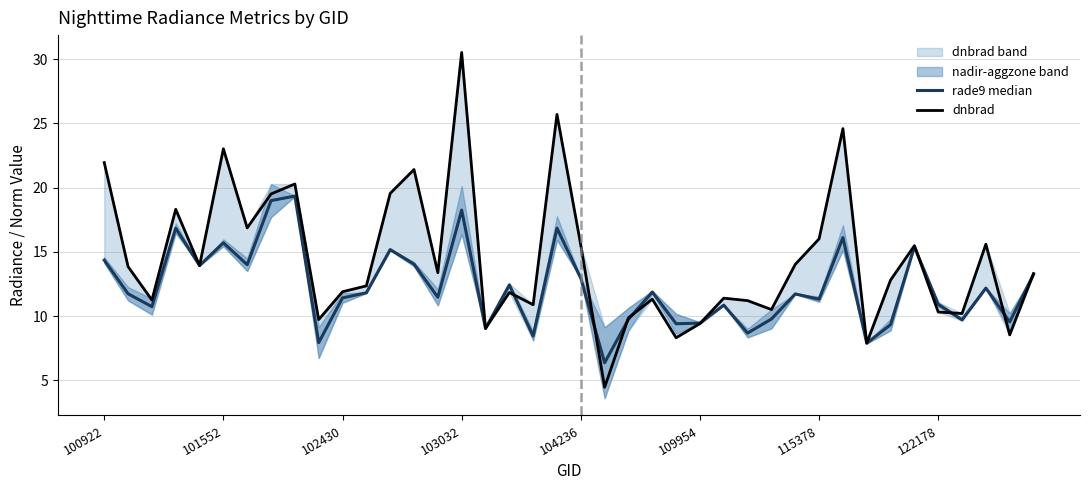

What position from the right is 12?

28